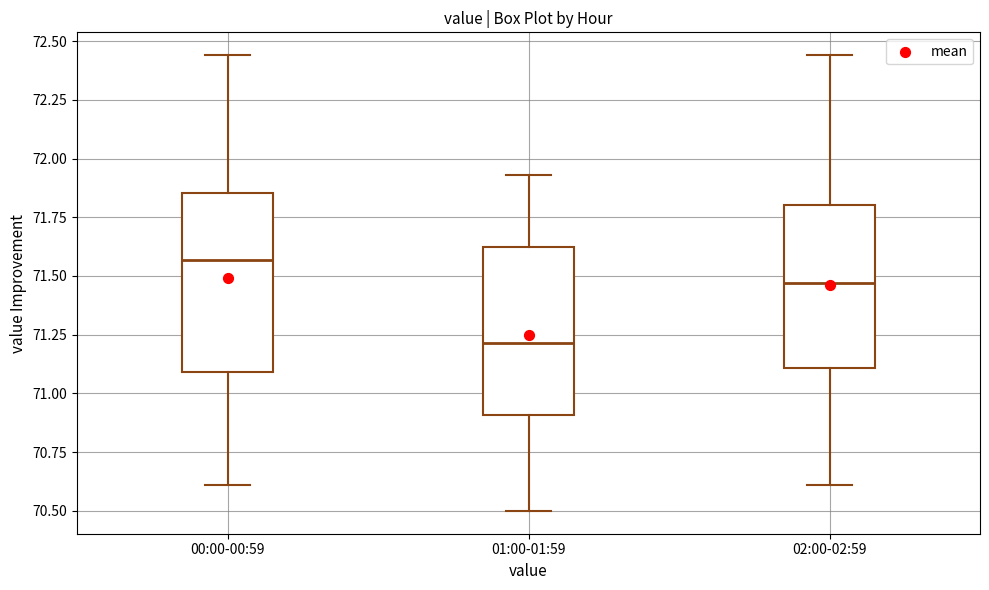

Where is the upper edge of the box for 00:00-00:59 on the y-axis? The values are not printed on the chart, so give them approximately, as read against the axis.

71.85